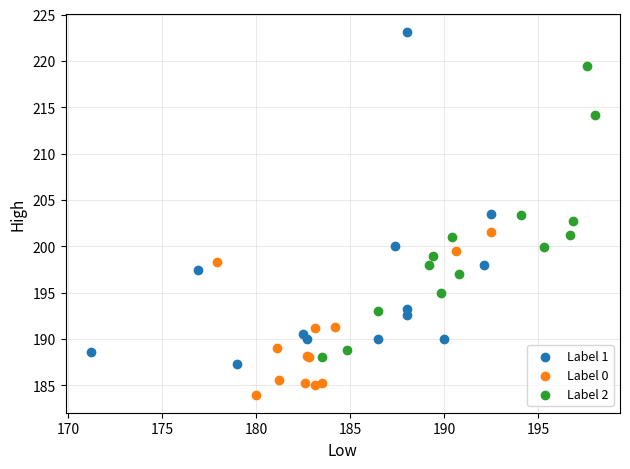

Which series reaches the minimum Y coordinate?

Label 0